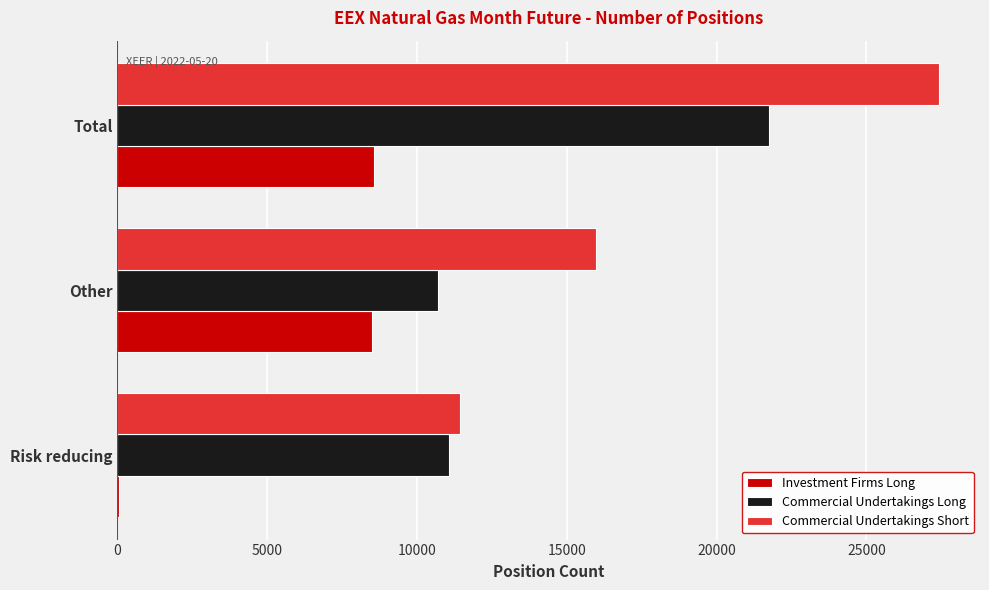

What is the highest value of the Investment Firms Long series?

8568